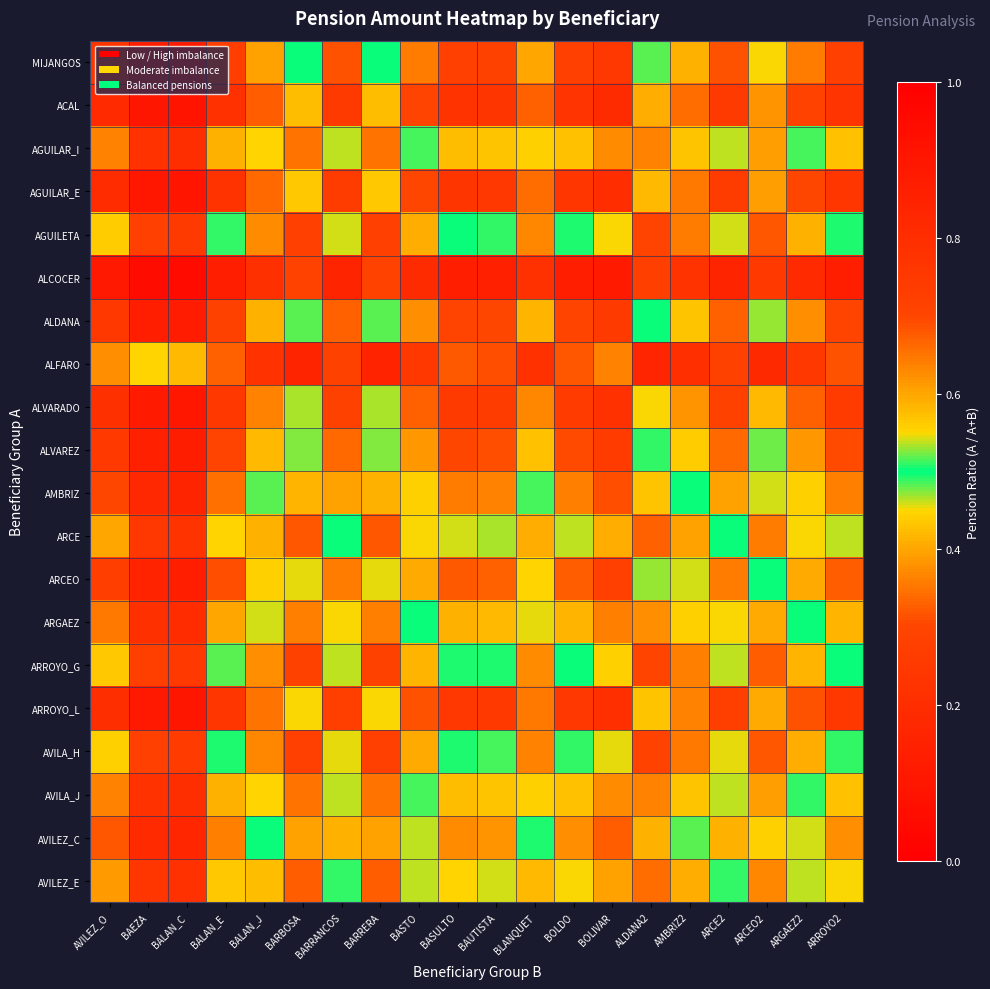

List the series in order of their peak value, highest first.

ALCOCER, ACAL, AGUILAR_E, ARROYO_L, ALVARADO, MIJANGOS, ALDANA, ALVAREZ, ARCEO, AMBRIZ, AVILEZ_C, ARGAEZ, AVILA_J, AGUILAR_I, AVILEZ_E, ARCE, ARROYO_G, AGUILETA, AVILA_H, ALFARO